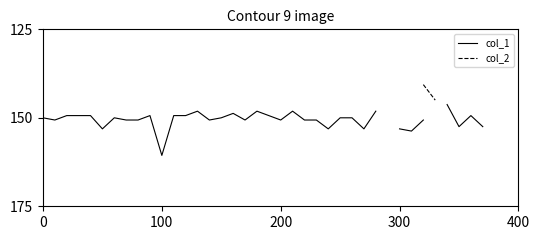

In col_1, how many points are lower than both neighbors (excluding endpoints)?

7